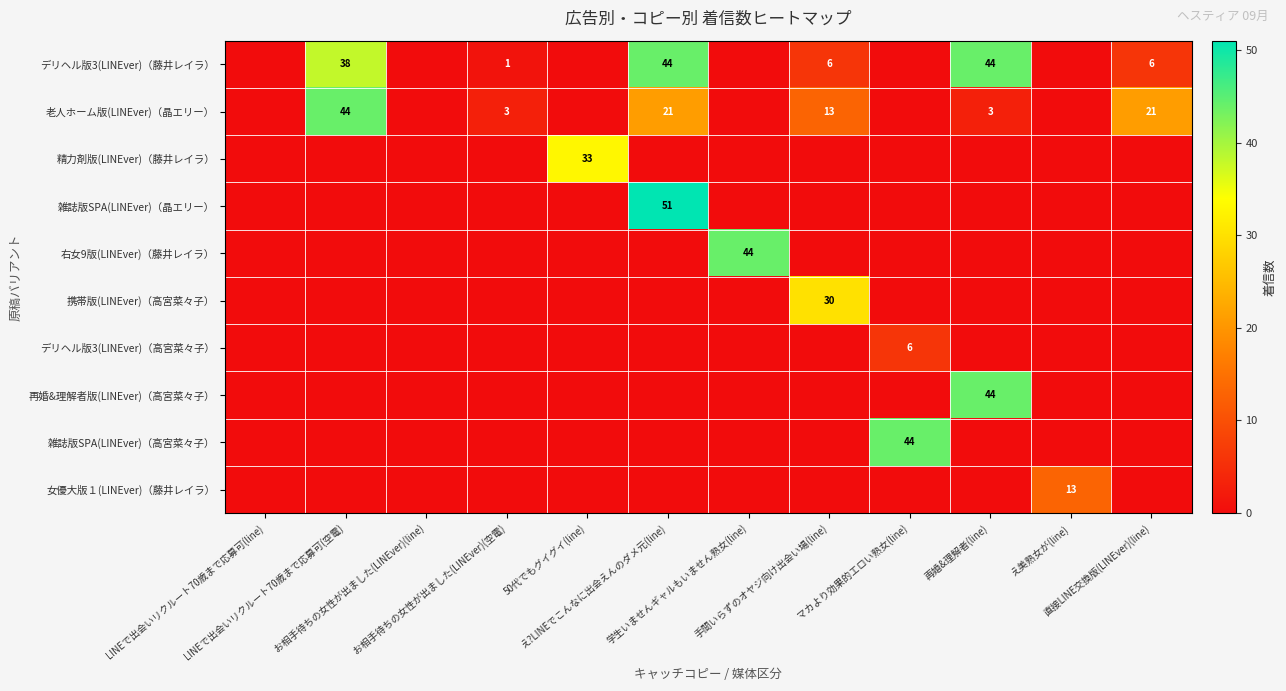

List the labels in order of 女優大版１(LINEver)（藤井レイラ） value, largest first.

え美熟女が(line), LINEで出会いリクルート70歳まで応募可(line), LINEで出会いリクルート70歳まで応募可(空電), お相手待ちの女性が出ました(LINEver)(line), お相手待ちの女性が出ました(LINEver)(空電), 50代でもグイグイ(line), え?LINEでこんなに出会えんのダメ元(line), 学生いませんギャルもいません熟女(line), 手間いらずのオヤジ向け出会い場(line), マカより効果的エロい熟女(line), 再婚&理解者(line), 直接LINE交換版(LINEver)(line)